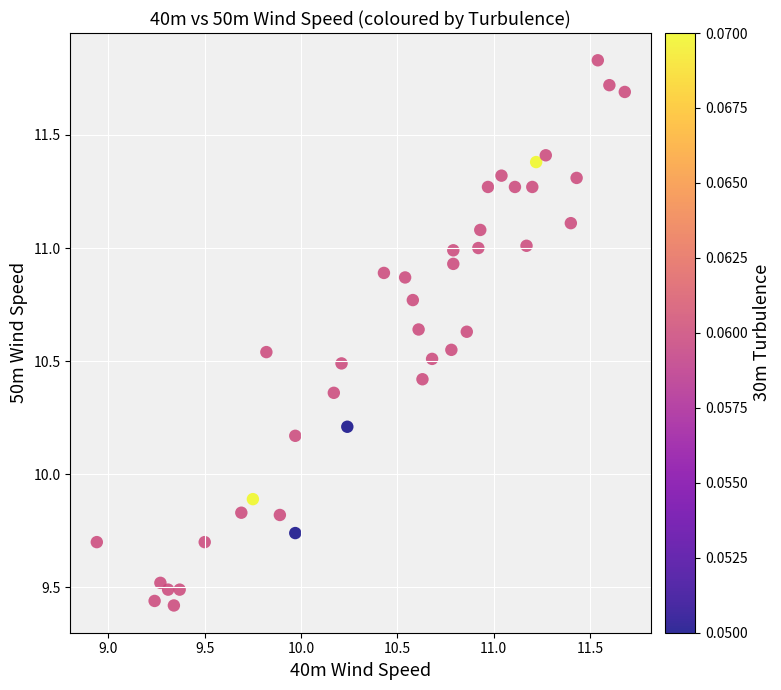

What is the range of X values (max minus min)?

2.7